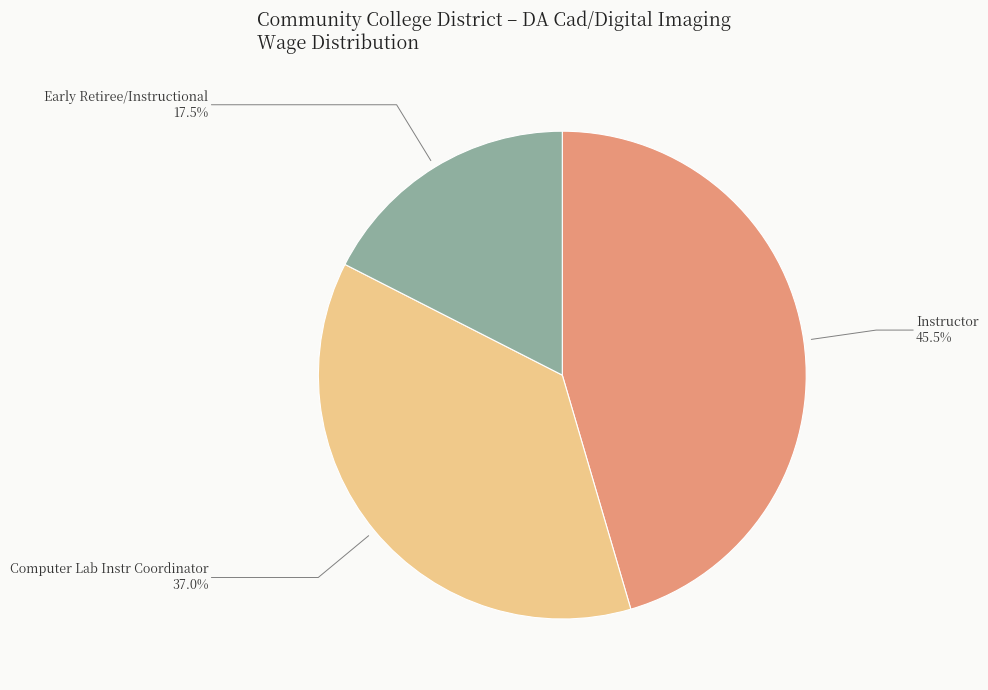

Is it true that Instructor is 38% of the pie?

False